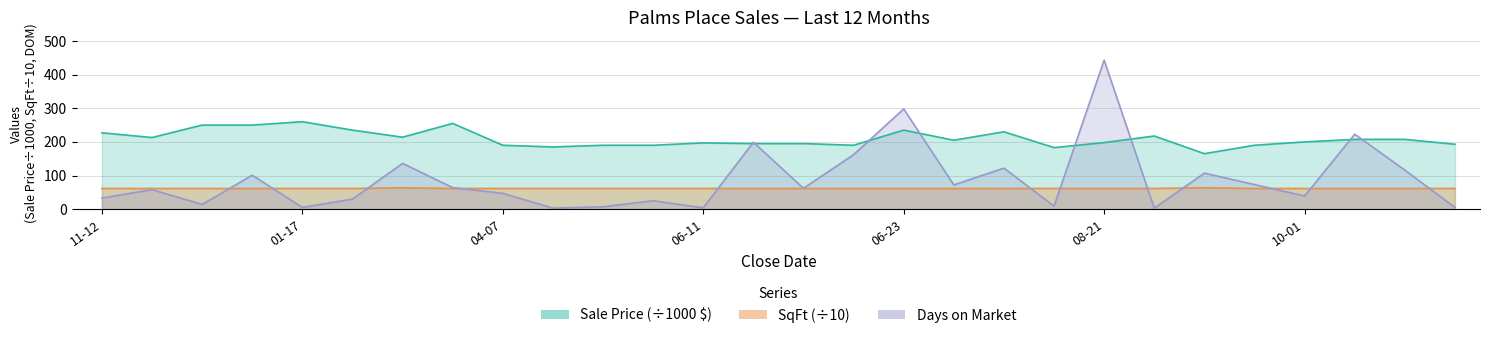

What is the label of the 4th point from the left?

2020-01-15